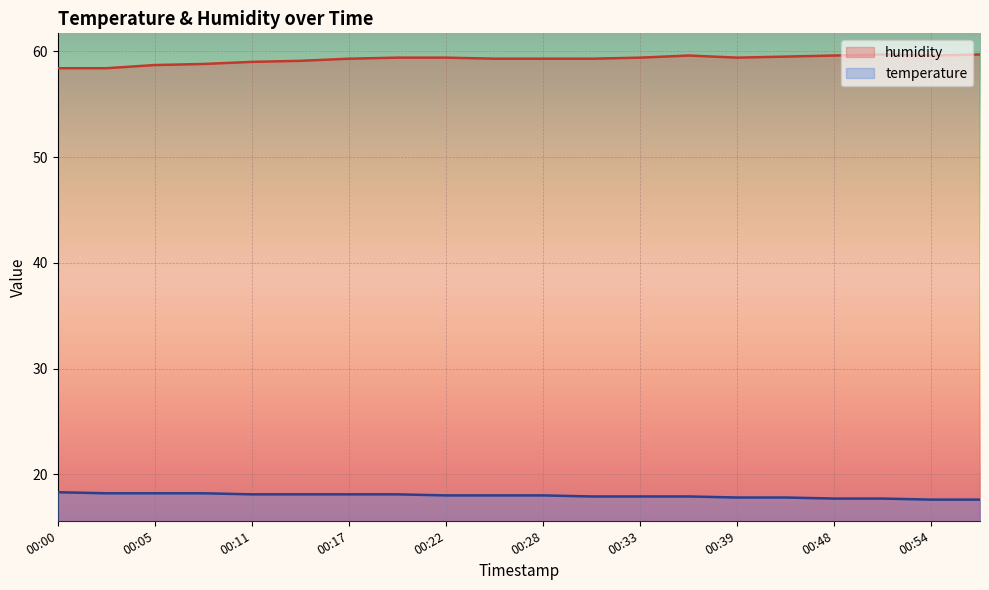

Reading left to right, extract all data points from this chart.

temperature: 00:00=18.3	00:03=18.2	00:05=18.2	00:08=18.2	00:11=18.1	00:14=18.1	00:17=18.1	00:19=18.1	00:22=18.0	00:25=18.0	00:28=18.0	00:31=17.9	00:33=17.9	00:36=17.9	00:39=17.8	00:42=17.8	00:48=17.7	00:51=17.7	00:54=17.6	00:57=17.6
humidity: 00:00=58.4	00:03=58.4	00:05=58.7	00:08=58.8	00:11=59.0	00:14=59.1	00:17=59.3	00:19=59.4	00:22=59.4	00:25=59.3	00:28=59.3	00:31=59.3	00:33=59.4	00:36=59.6	00:39=59.4	00:42=59.5	00:48=59.6	00:51=59.7	00:54=59.6	00:57=59.7